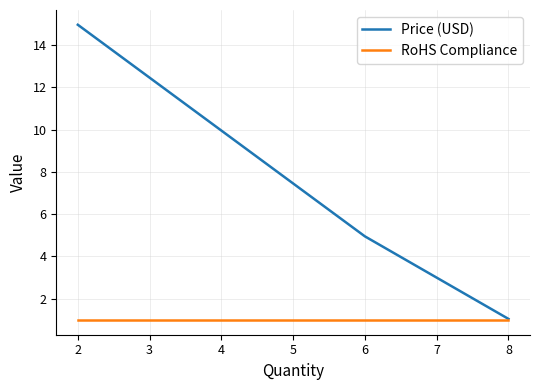

At how many categories does at least one series exceed 11?

1